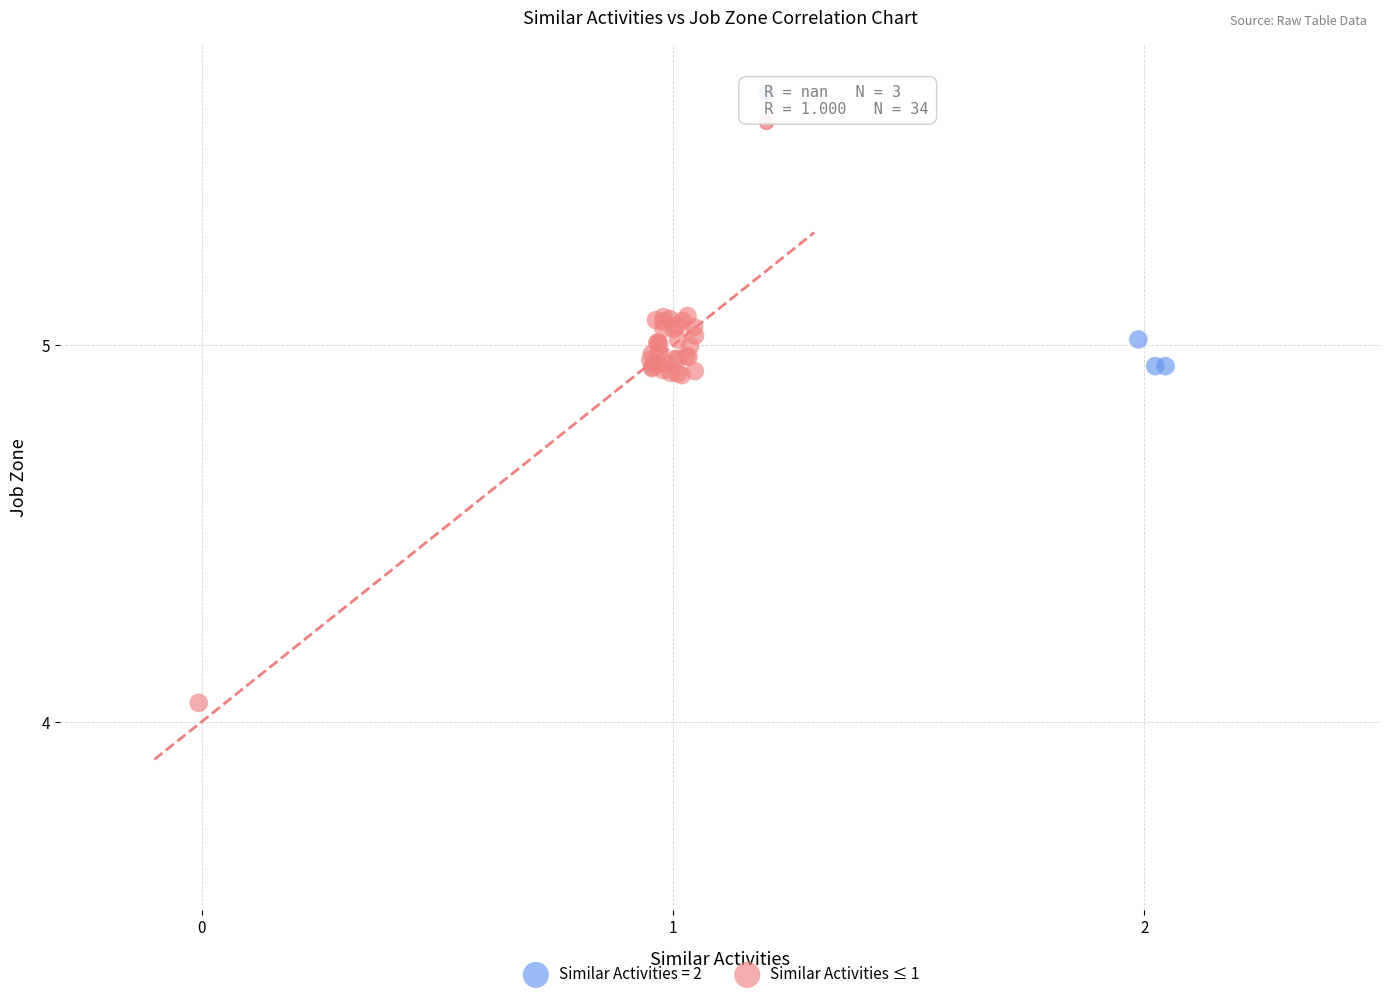

Which series has the widest spread of Y values?

Similar Activities ≤ 1